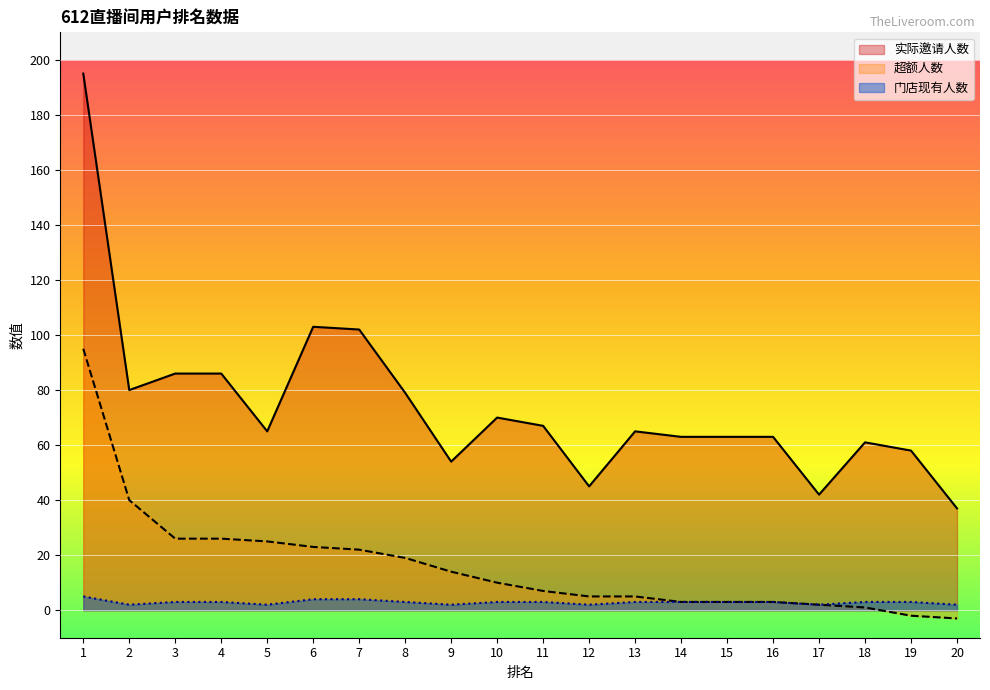

What is the smallest value displayed?

-3